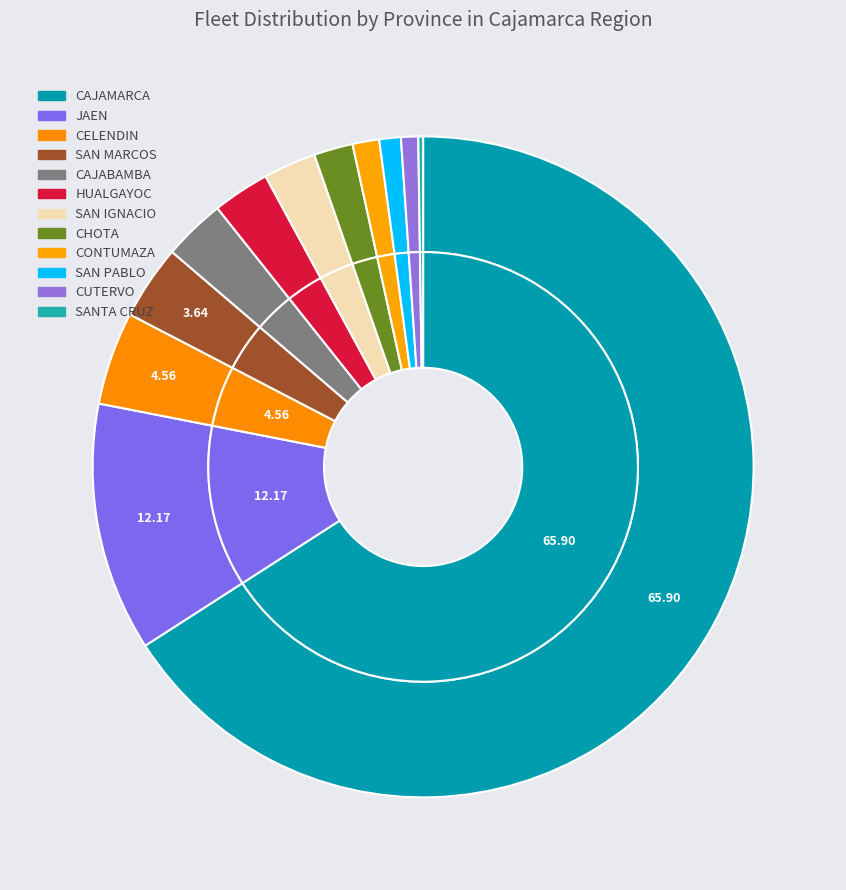

What is the largest slice in the pie chart?

CAJAMARCA